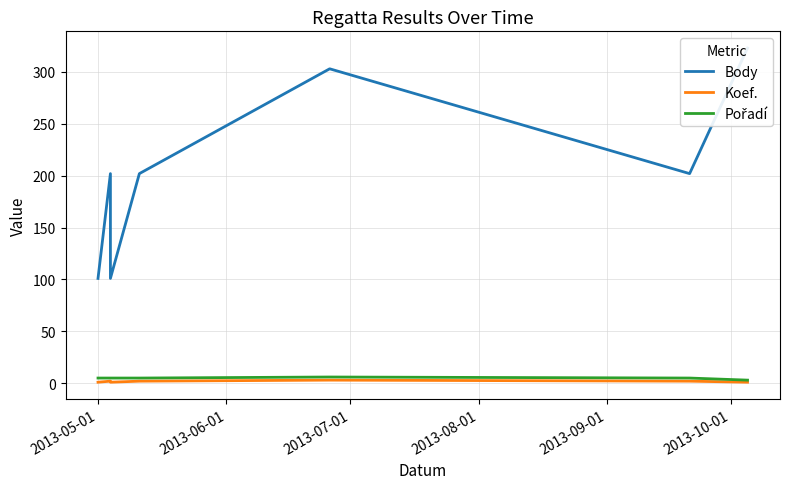

List the series in order of their peak value, lowest first.

Koef., Pořadí, Body